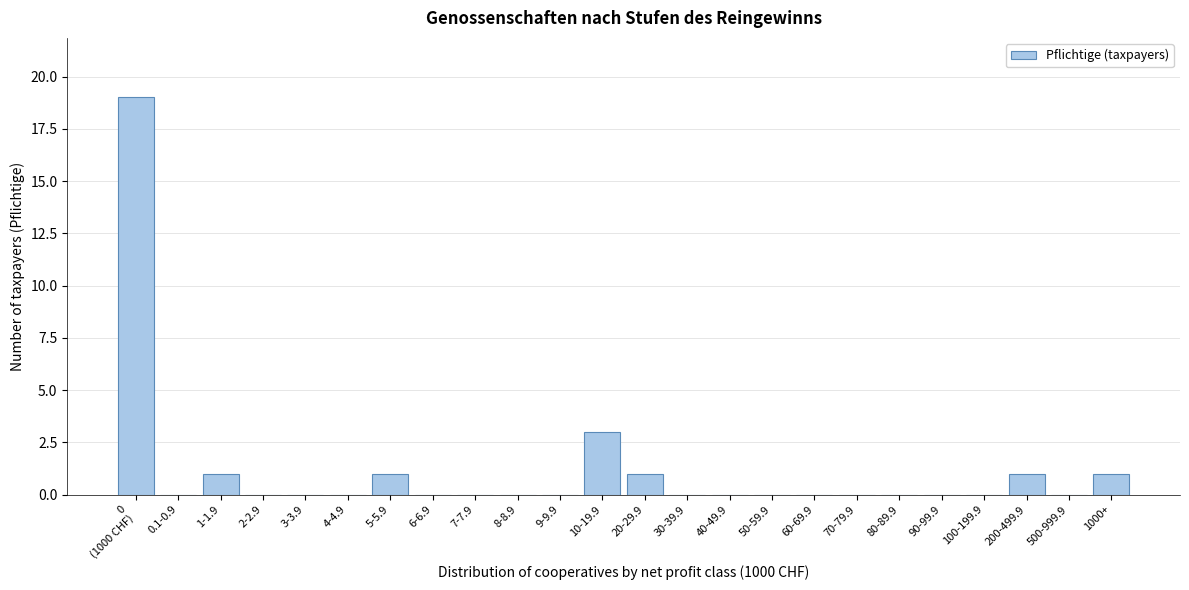

What is the change in value from 0.1-0.9 to 200-499.9?

+1